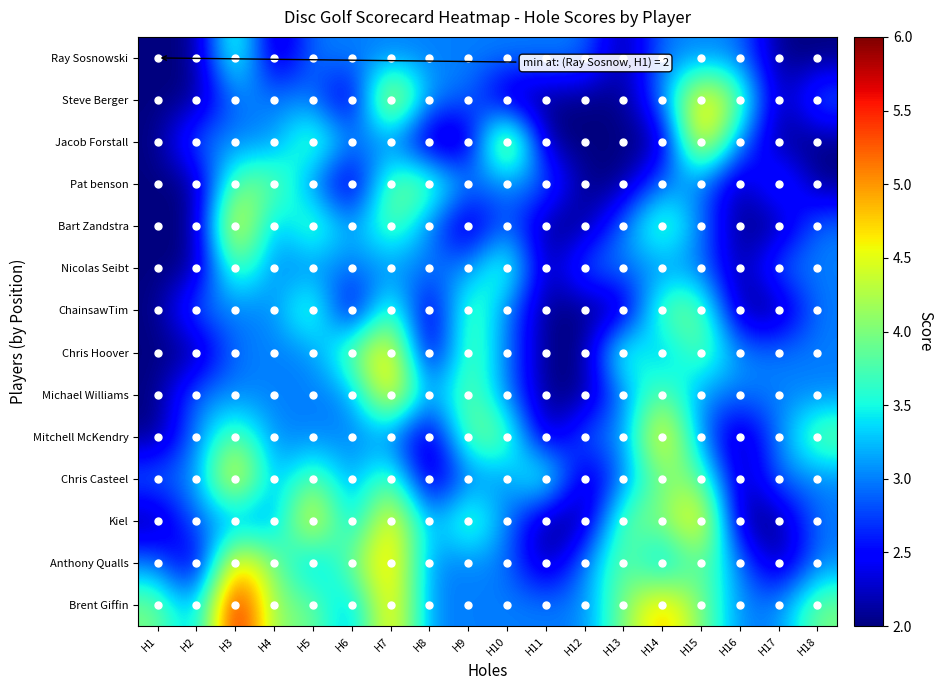

Which series has the largest total across all categories?

Brent Giffin